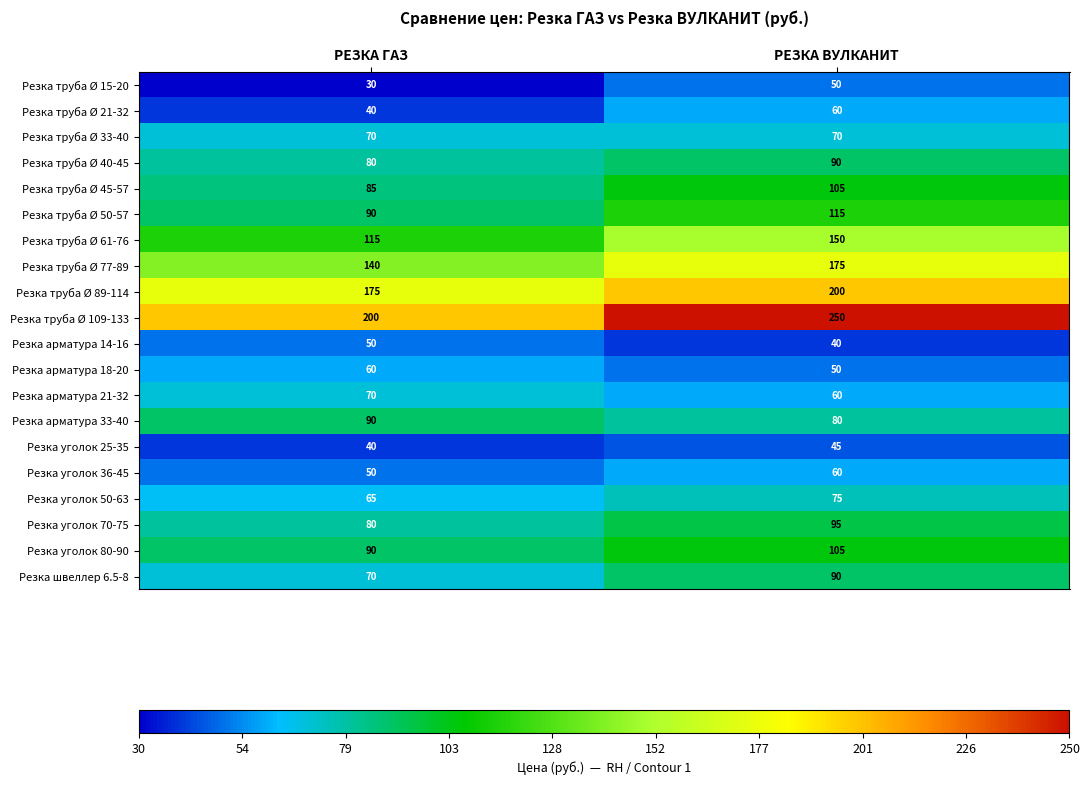

At which label is Резка уголок 50-63 closest to 70?

РЕЗКА ГАЗ